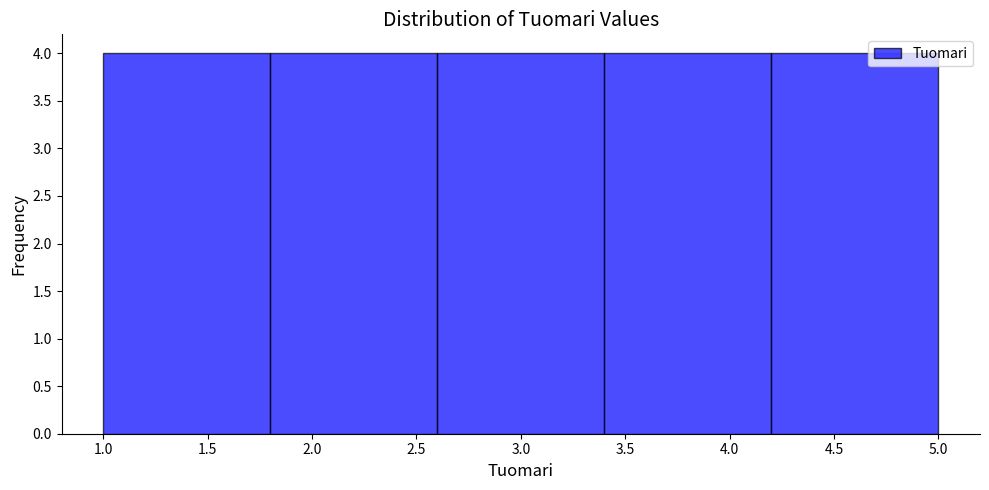

What is the height of the bar covering 1.0 to 1.8 on the x-axis? The values are not printed on the chart, so give them approximately, as read against the axis.

4